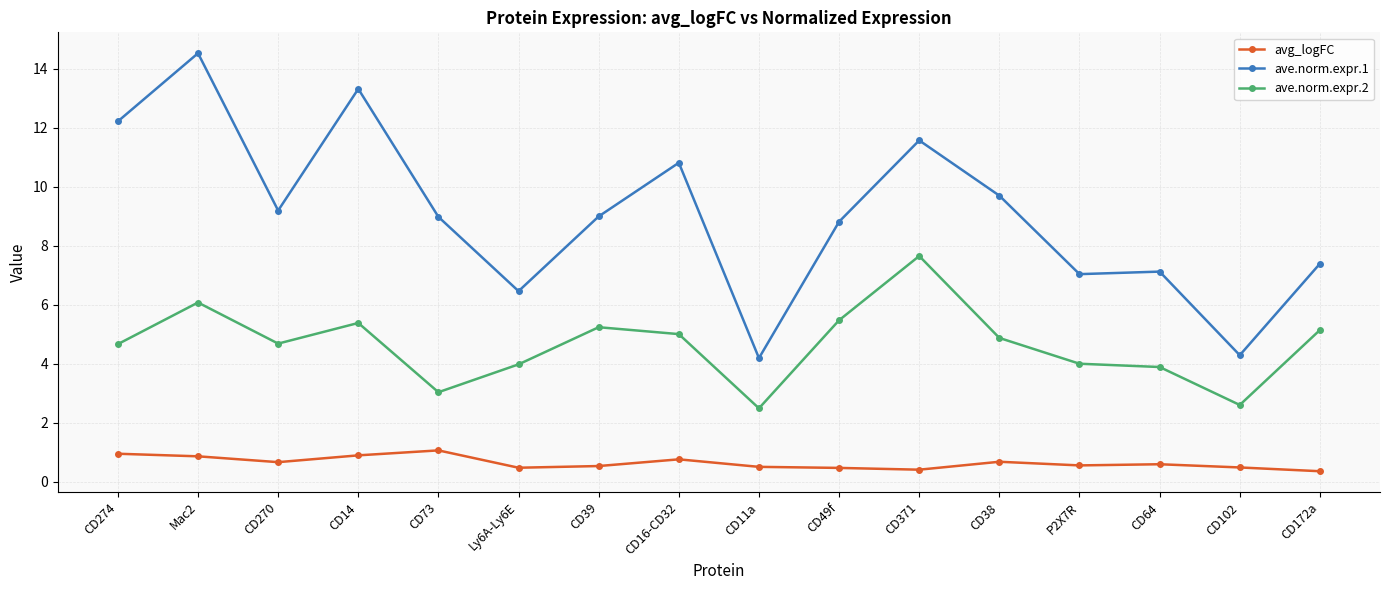

Which series has the largest range (max minus min)?

ave.norm.expr.1